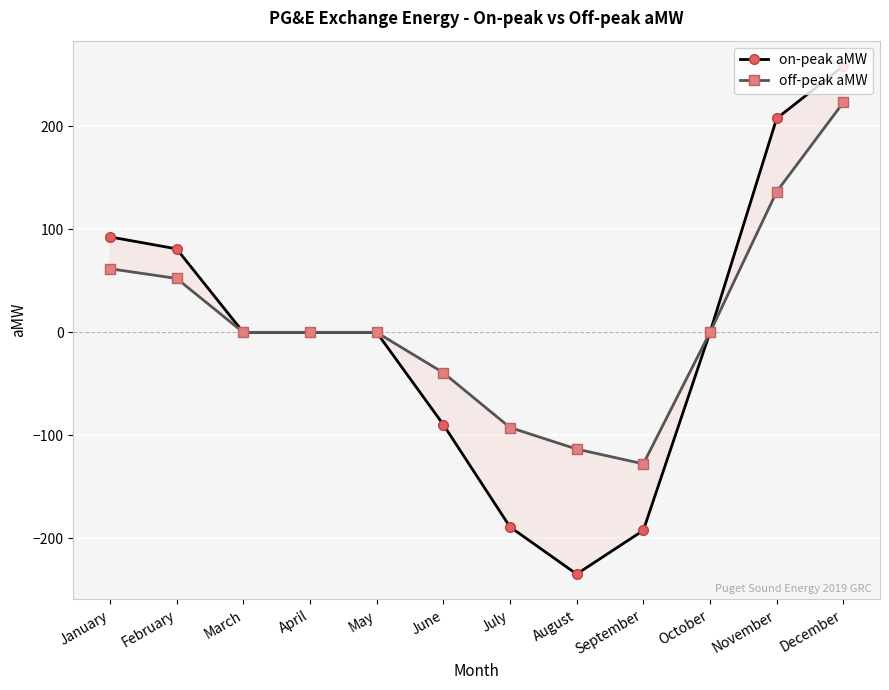

Rank the categories by off-peak aMW value from lowest to highest.

September, August, July, June, March, April, May, October, February, January, November, December